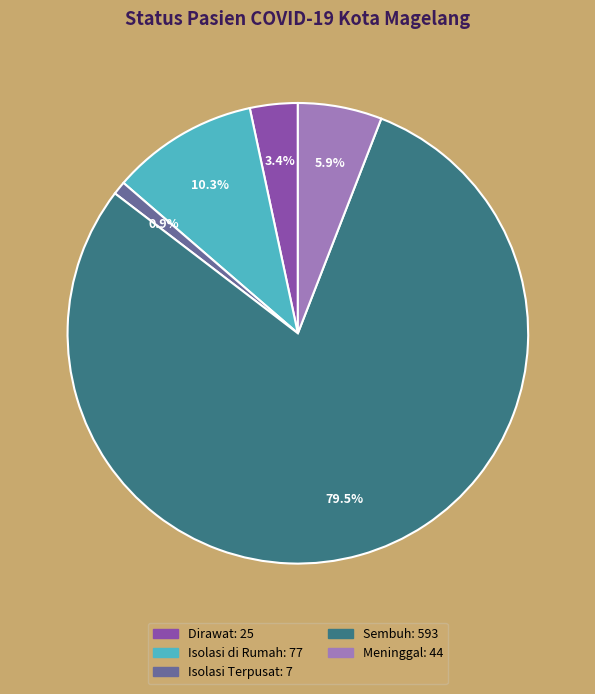

How many slices are in this pie chart?

5